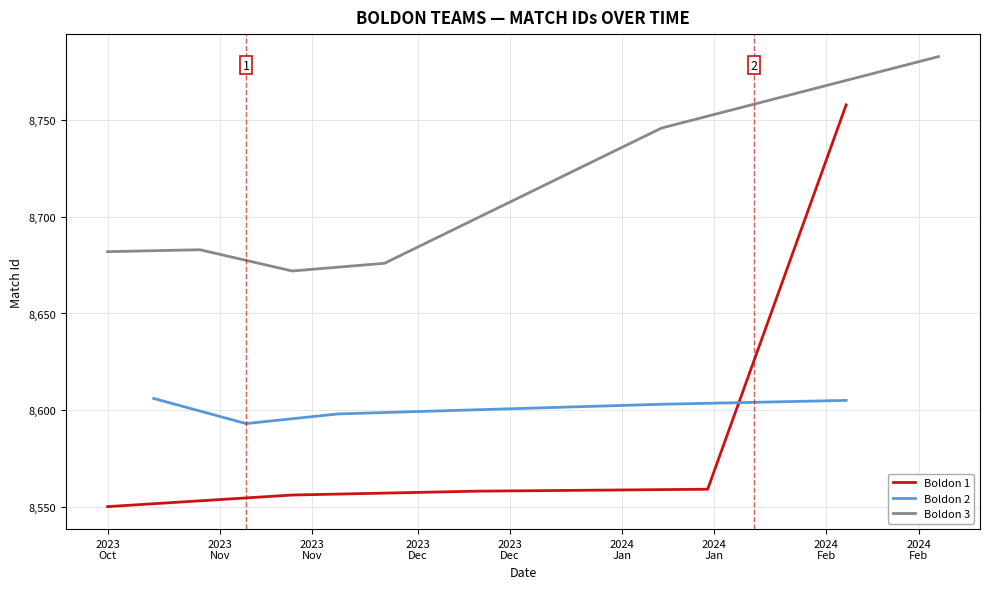

What is the highest value of the Boldon 2 series?

8606